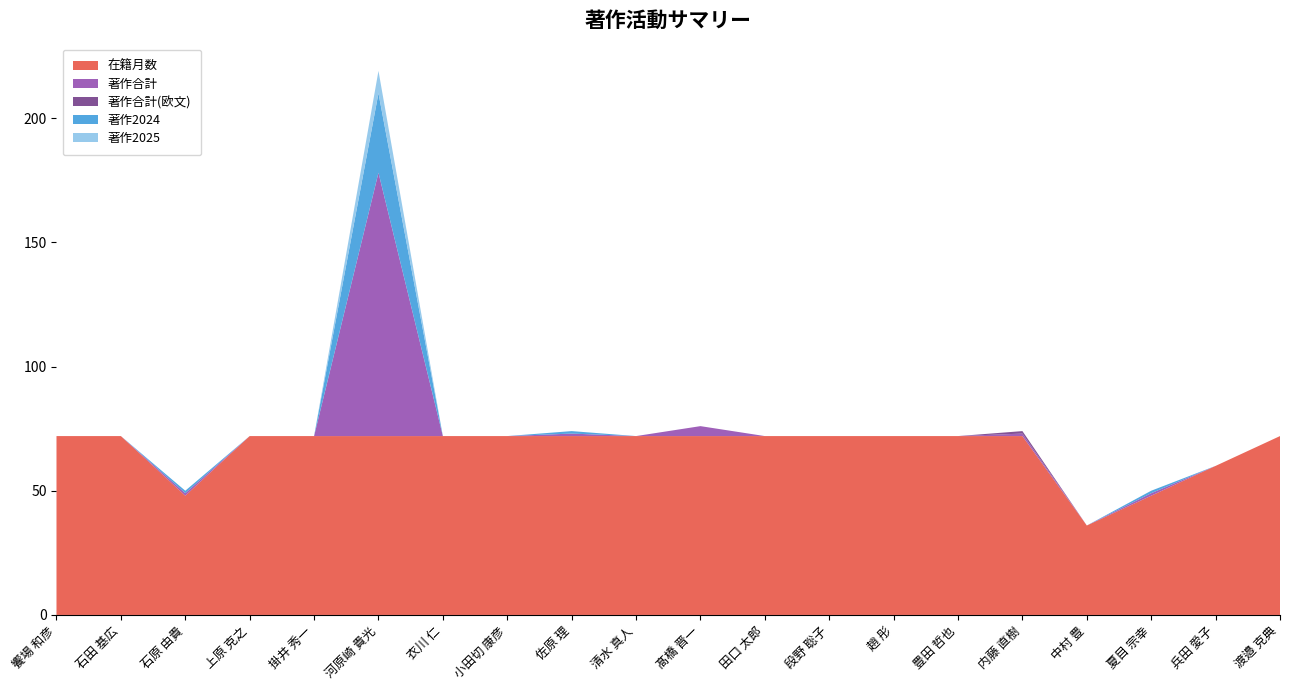

Reading left to right, extract all data points from this chart.

在籍月数: 饗場 和彦=72	石田 基広=72	石原 由貴=48	上原 克之=72	掛井 秀一=72	河原崎 貴光=72	衣川 仁=72	小田切 康彦=72	佐原 理=72	清水 真人=72	髙橋 晋一=72	田口 太郎=72	段野 聡子=72	趙 彤=72	豊田 哲也=72	内藤 直樹=72	中村 豊=36	夏目 宗幸=48	兵田 愛子=60	渡邉 克典=72
著作合計: 饗場 和彦=0	石田 基広=0	石原 由貴=1	上原 克之=0	掛井 秀一=0	河原崎 貴光=106	衣川 仁=0	小田切 康彦=0	佐原 理=1	清水 真人=0	髙橋 晋一=4	田口 太郎=0	段野 聡子=0	趙 彤=0	豊田 哲也=0	内藤 直樹=1	中村 豊=0	夏目 宗幸=1	兵田 愛子=0	渡邉 克典=0
著作合計(欧文): 饗場 和彦=0	石田 基広=0	石原 由貴=0	上原 克之=0	掛井 秀一=0	河原崎 貴光=0	衣川 仁=0	小田切 康彦=0	佐原 理=0	清水 真人=0	髙橋 晋一=0	田口 太郎=0	段野 聡子=0	趙 彤=0	豊田 哲也=0	内藤 直樹=1	中村 豊=0	夏目 宗幸=0	兵田 愛子=0	渡邉 克典=0
著作2024: 饗場 和彦=0	石田 基広=0	石原 由貴=1	上原 克之=0	掛井 秀一=0	河原崎 貴光=32	衣川 仁=0	小田切 康彦=0	佐原 理=1	清水 真人=0	髙橋 晋一=0	田口 太郎=0	段野 聡子=0	趙 彤=0	豊田 哲也=0	内藤 直樹=0	中村 豊=0	夏目 宗幸=1	兵田 愛子=0	渡邉 克典=0
著作2025: 饗場 和彦=0	石田 基広=0	石原 由貴=0	上原 克之=0	掛井 秀一=0	河原崎 貴光=9	衣川 仁=0	小田切 康彦=0	佐原 理=0	清水 真人=0	髙橋 晋一=0	田口 太郎=0	段野 聡子=0	趙 彤=0	豊田 哲也=0	内藤 直樹=0	中村 豊=0	夏目 宗幸=0	兵田 愛子=0	渡邉 克典=0